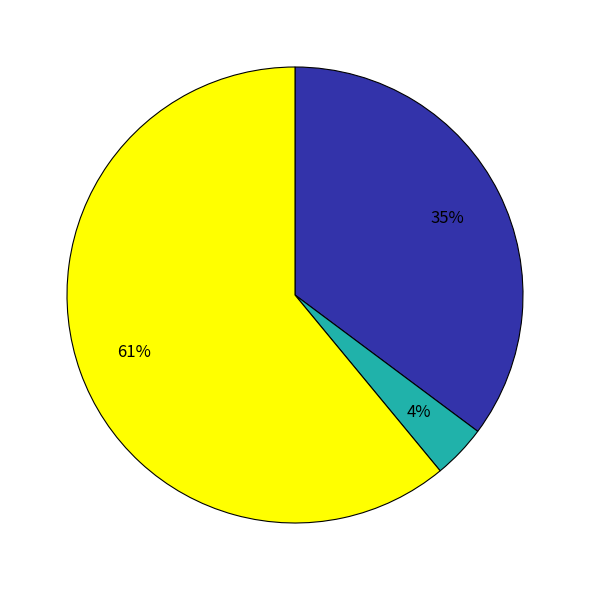

Is there a majority slice in this chart?

Yes